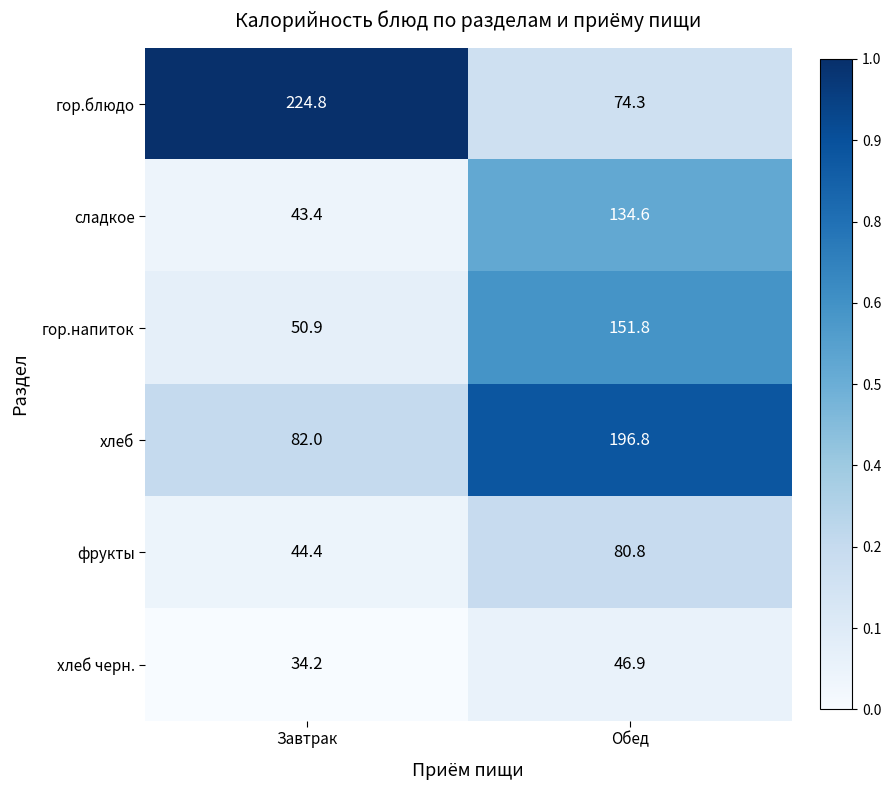

What is the difference between the maximum and minimum values in the гор.напиток series?

100.9